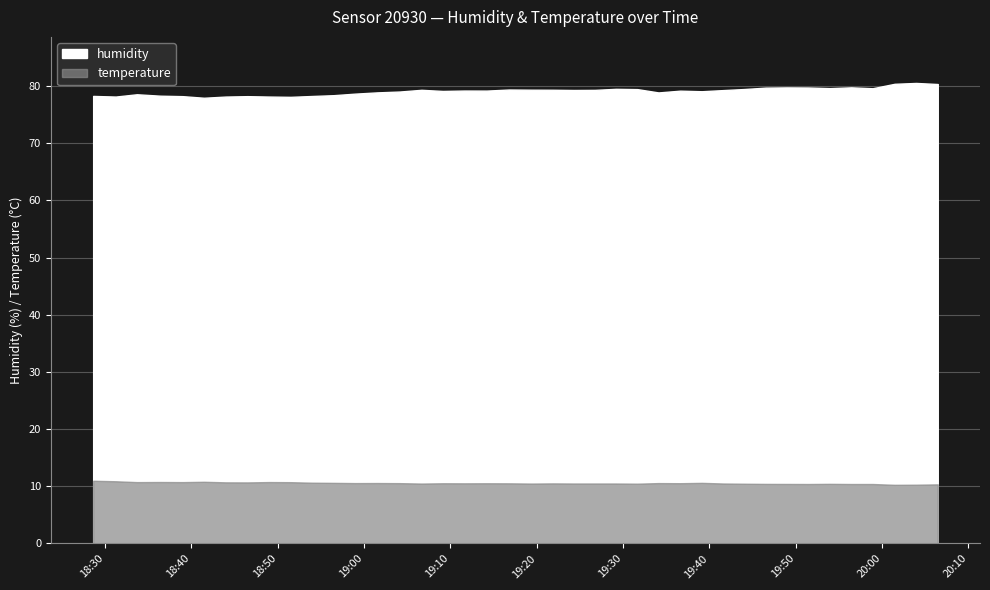

True or false: humidity and temperature cross at least once.

False